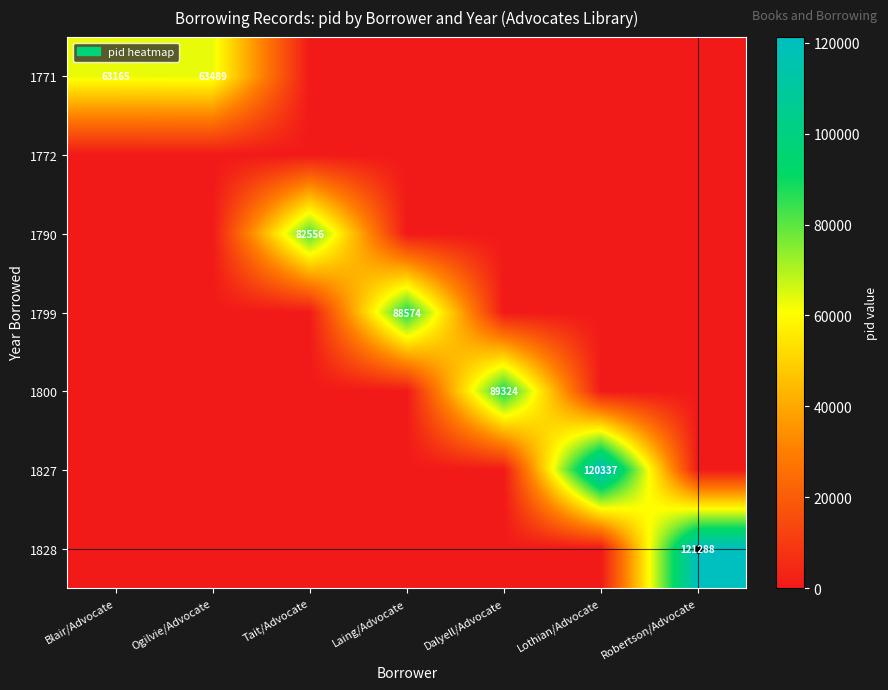

What is the spread (max minus min) of values at Lothian/Advocate?

120337